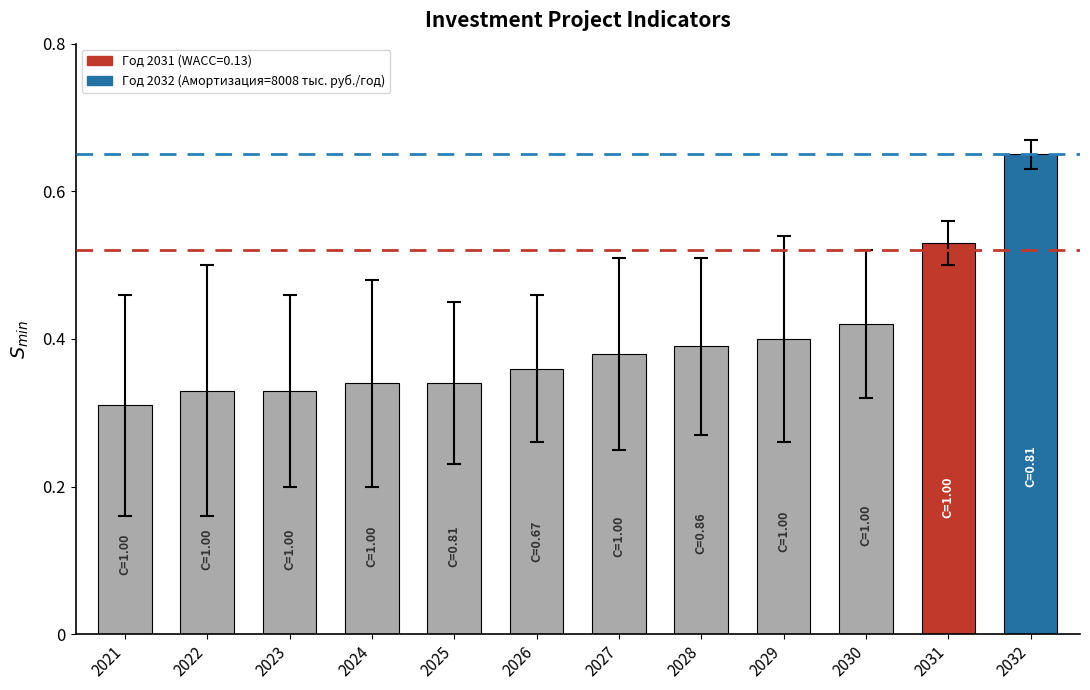

How many series are shown in this chart?

1